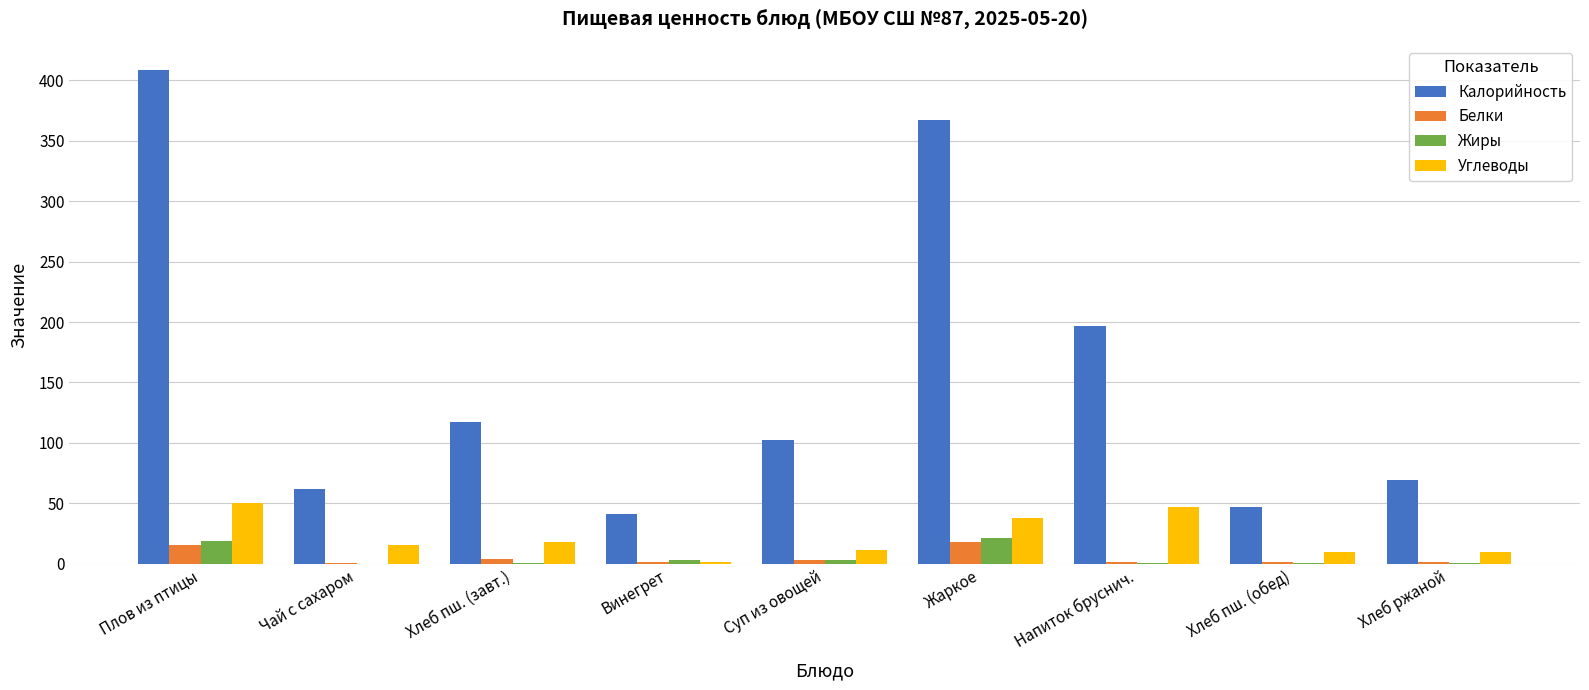

What is the maximum value for Калорийность?

408.6